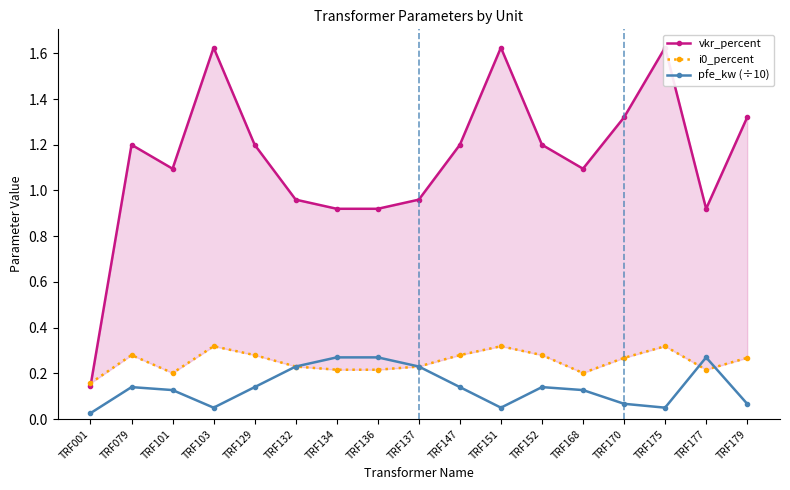

The value of i0_percent at TRF103 is 0.5. True or false?

False